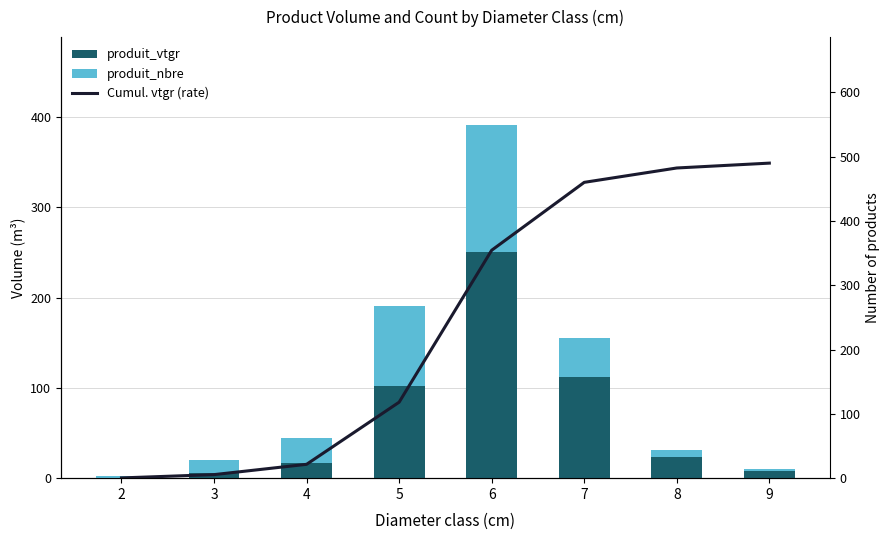

Which series changed the most between 3 and 6?

DALY (rate)